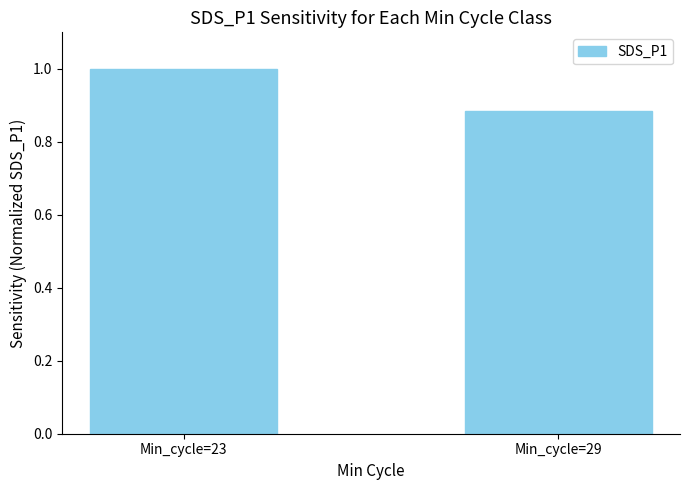

List the labels in order of value, largest first.

Min_cycle=23, Min_cycle=29